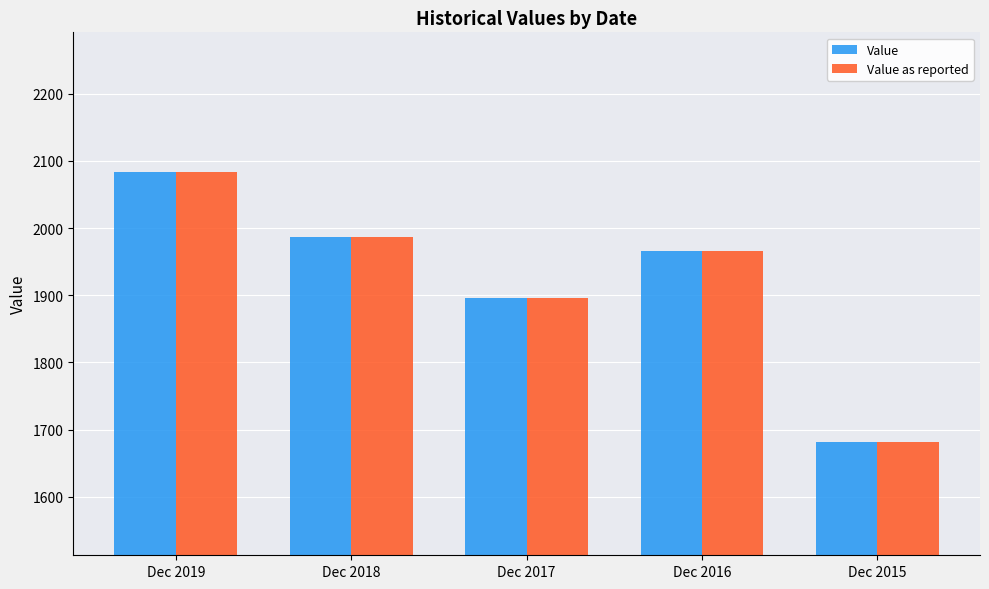

Are the bars grouped side by side (vs. stacked)?

Yes